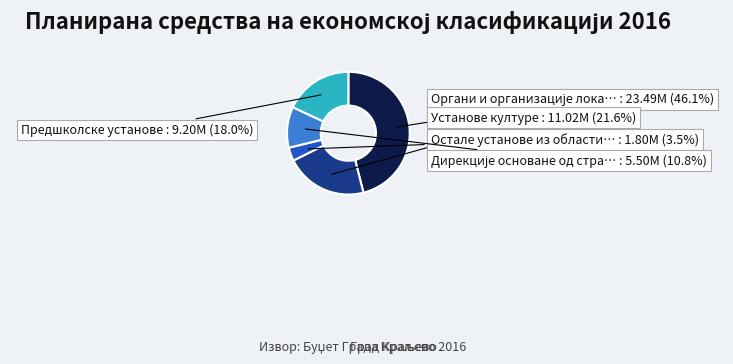

Is there any slice that represents more than half of the pie?

No